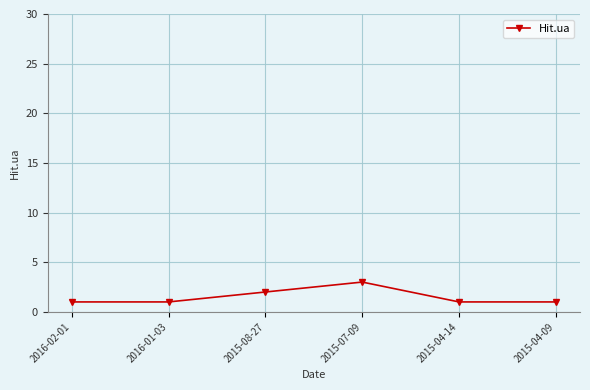

The value at 2015-08-27 is 2. True or false?

True